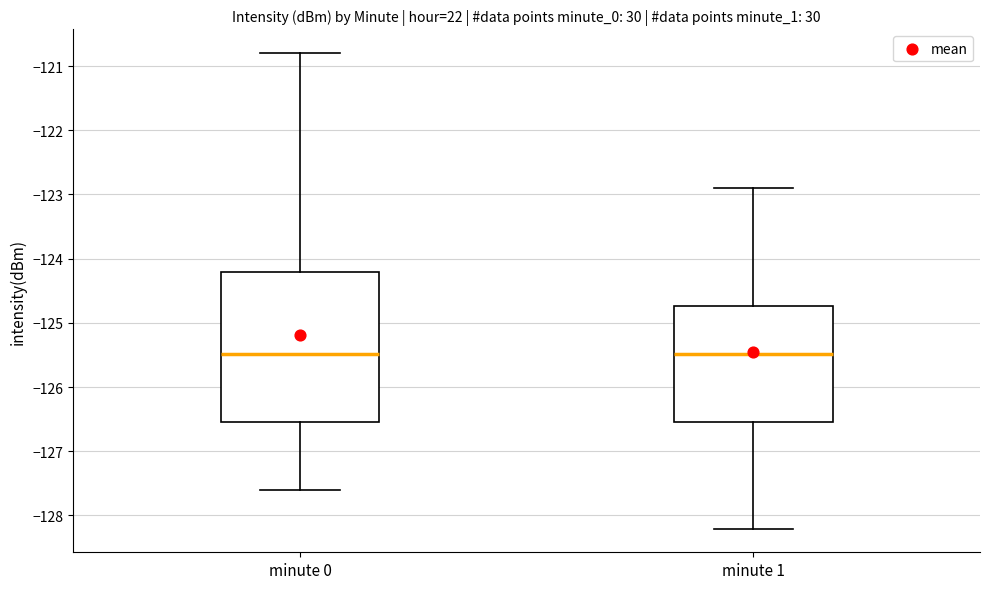

Where does the upper whisker of the box for minute 0 end on the y-axis? The values are not printed on the chart, so give them approximately, as read against the axis.

-120.8